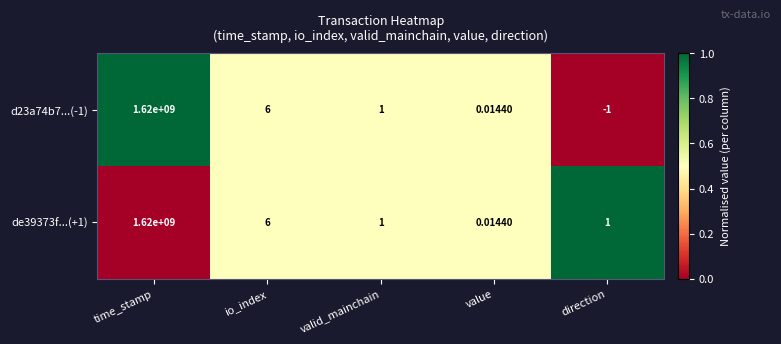

At which label does d23a74b7...(-1) reach its minimum?

direction